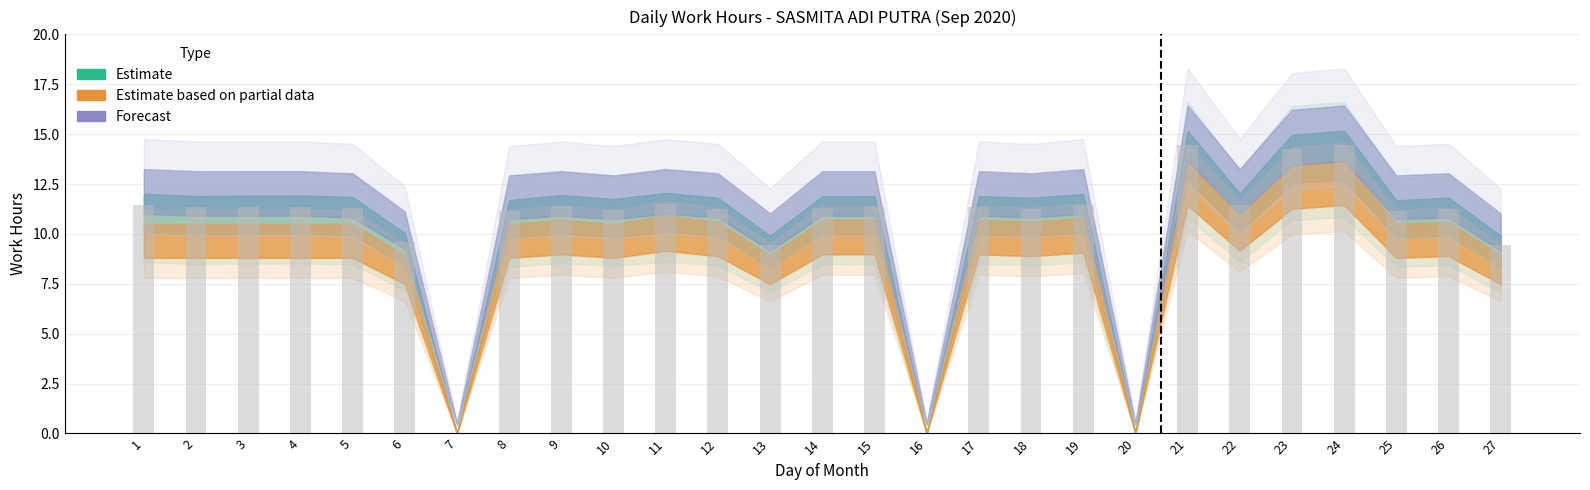

What is the sum of all values?

275.3